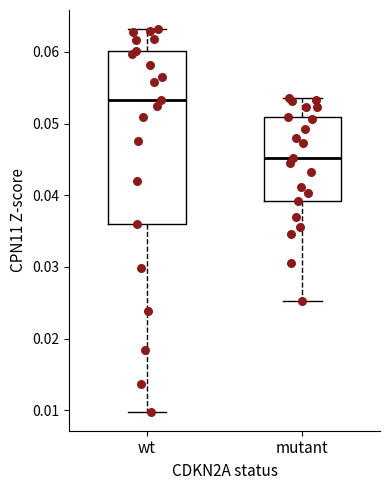

Comparing the boxes themselves (not the whiskers), which one is the tallest?

wt